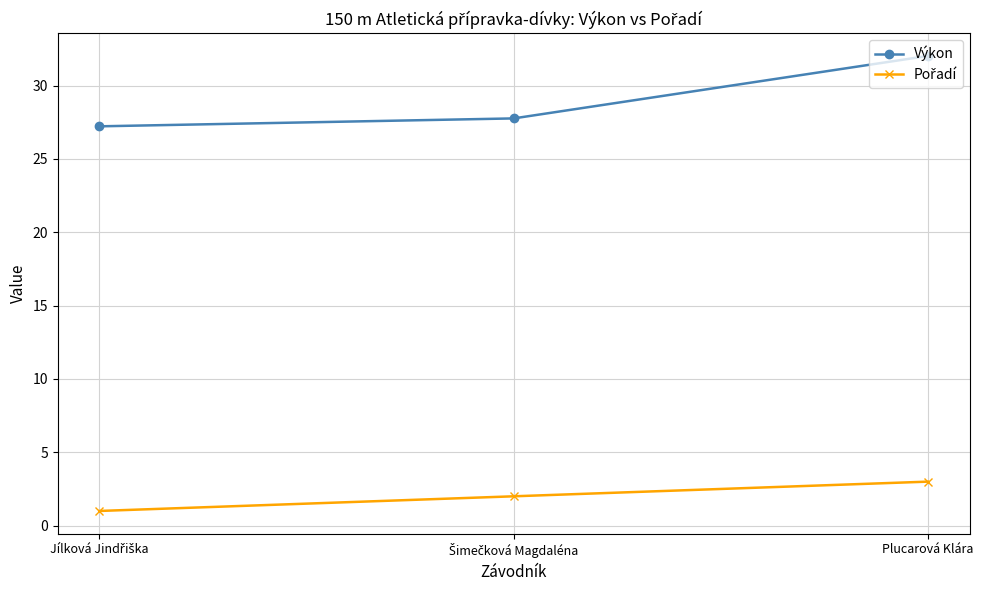

What is the label of the 1st point from the right?

Plucarová Klára